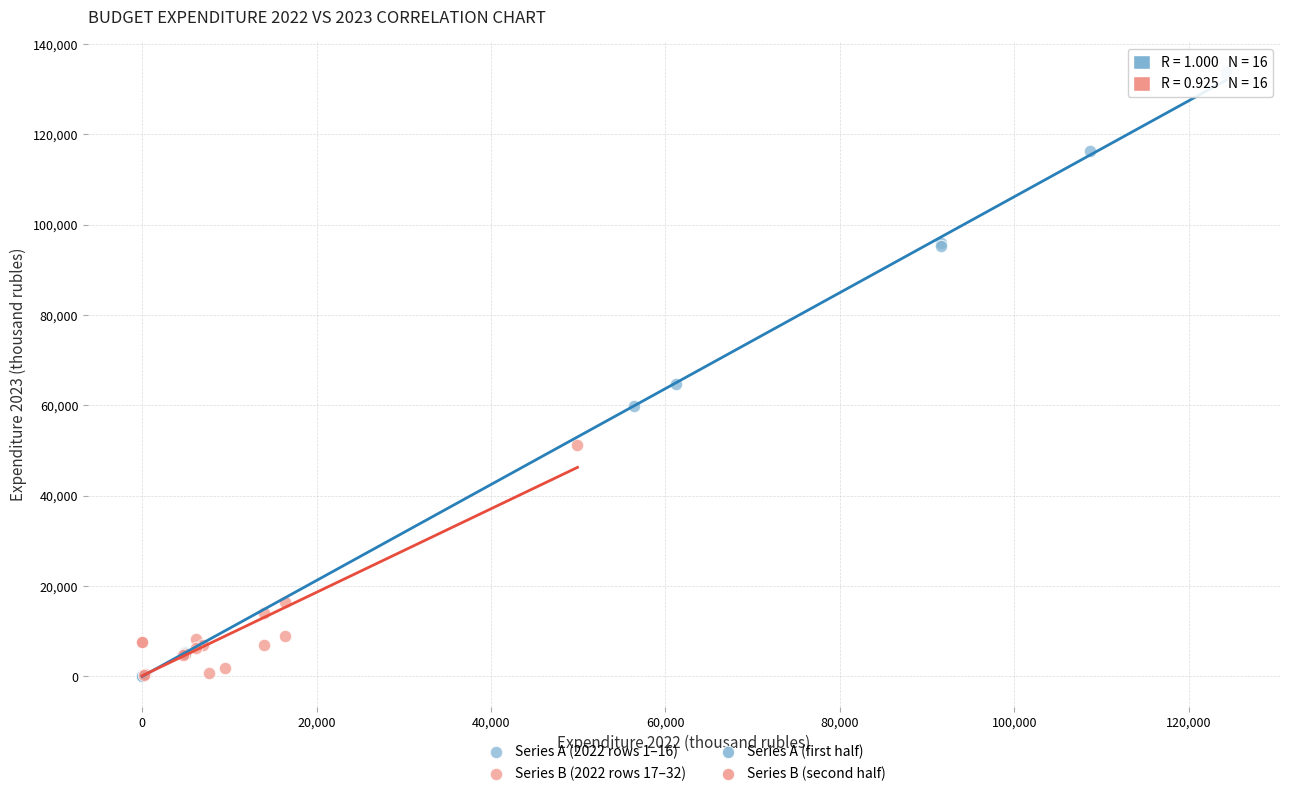

Which series reaches the maximum Y coordinate?

Series A (2022 rows 1–16)